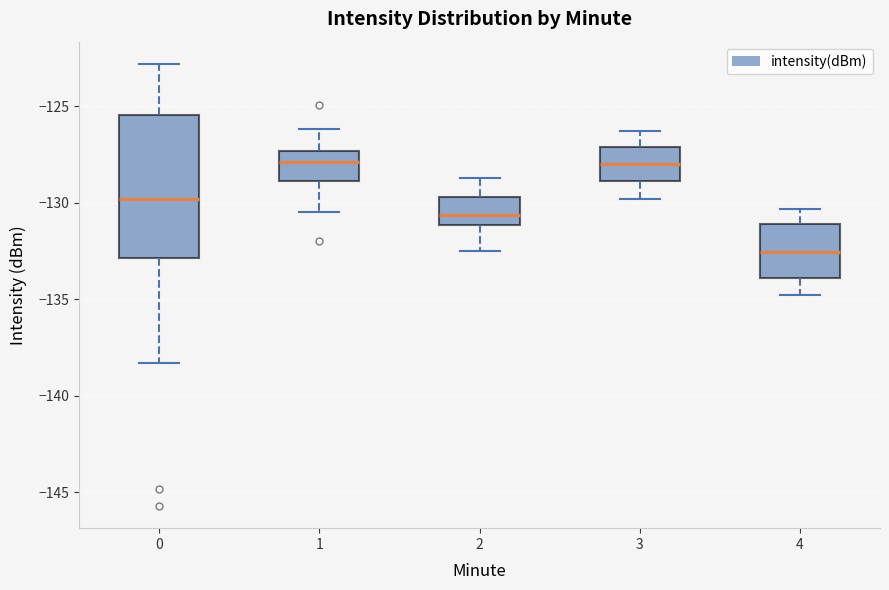

Where is the lower edge of the box at x = 1 on the y-axis? The values are not printed on the chart, so give them approximately, as read against the axis.

-129.0